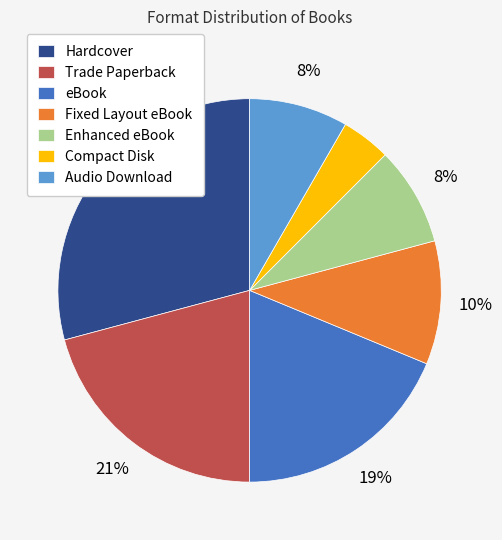

Is there any slice that represents more than half of the pie?

No